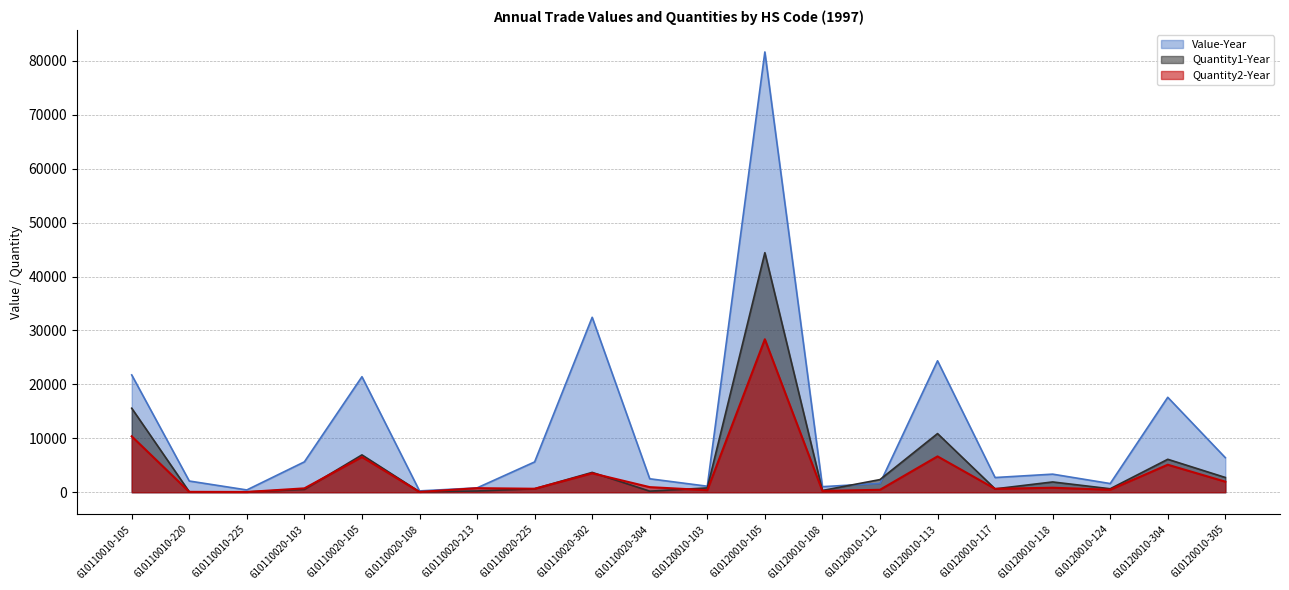

Read the Quantity1-Year value at 610110020-108, to the nearest 100.

100